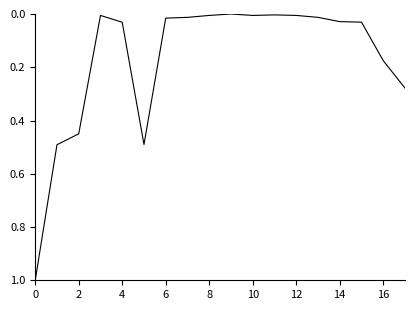

What is the difference between the maximum and minimum values?

1.0